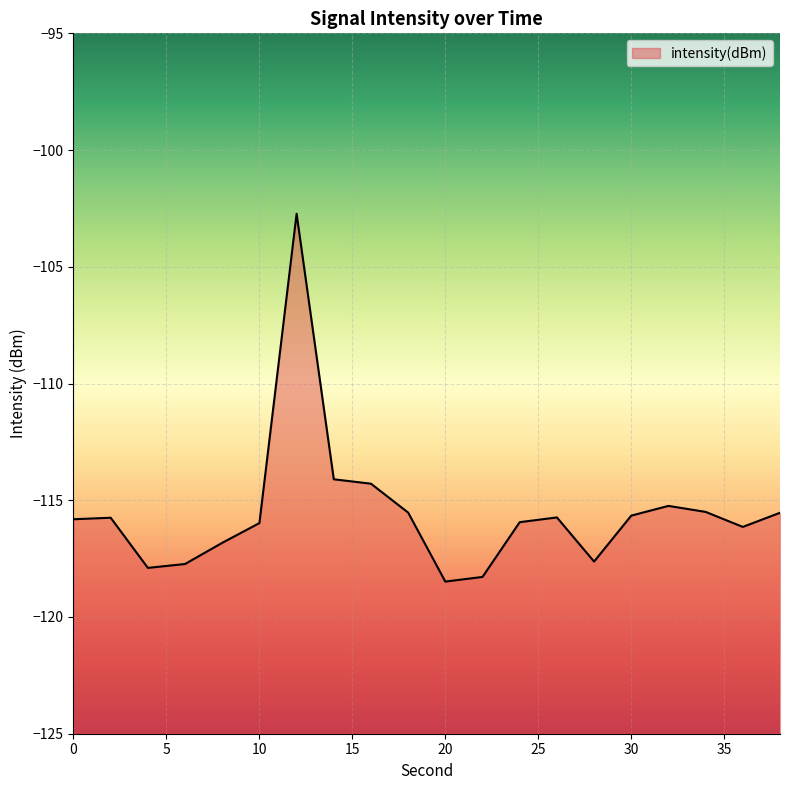

Does the chart display data point markers on the line(s)?

No